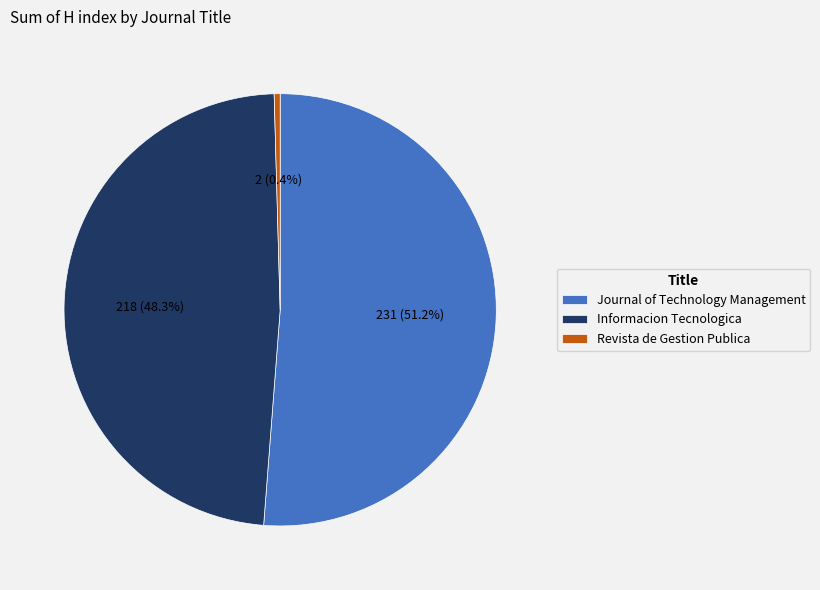

What percentage do Journal of Technology Management and Revista de Gestion Publica together represent?

51.7%